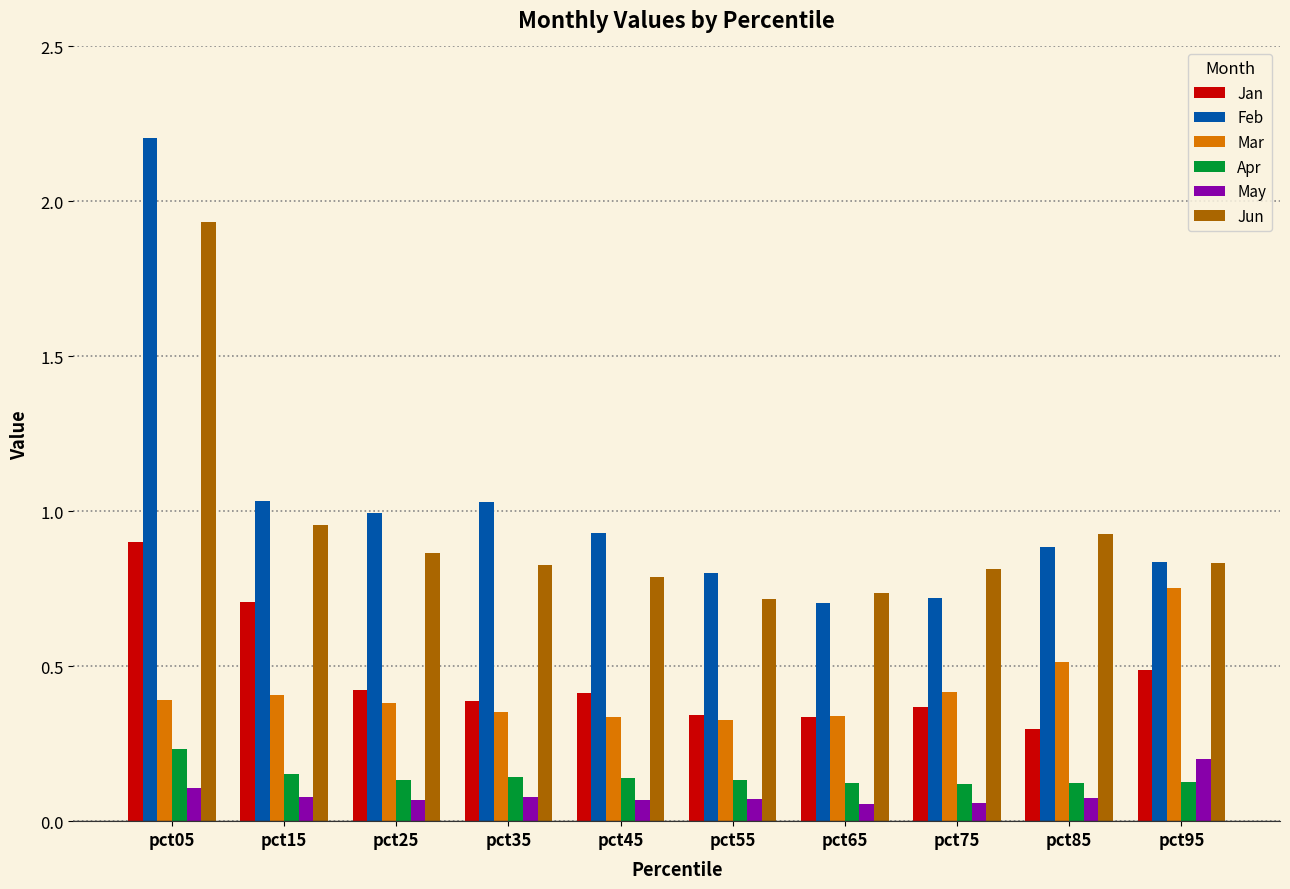

How many groups of bars are there?

10